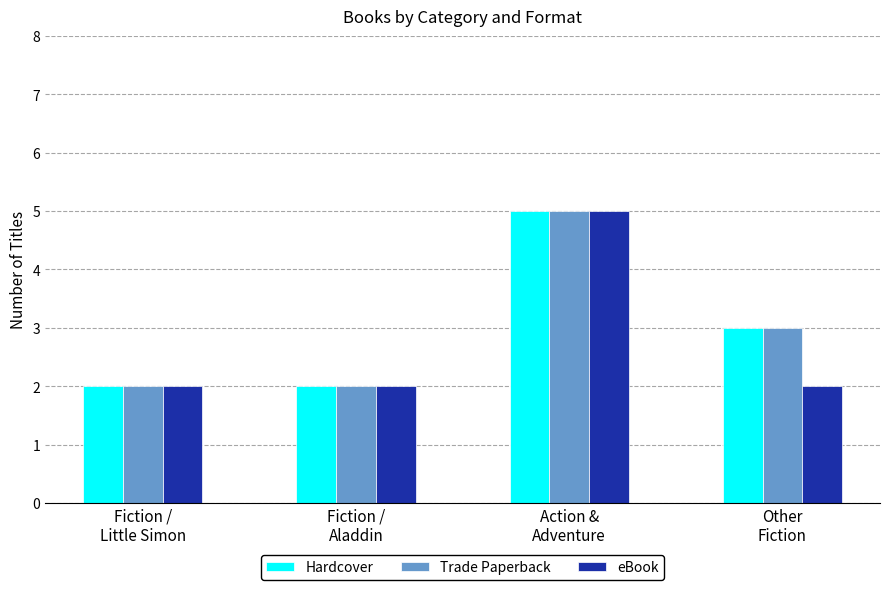

What is the maximum value for Hardcover?

5